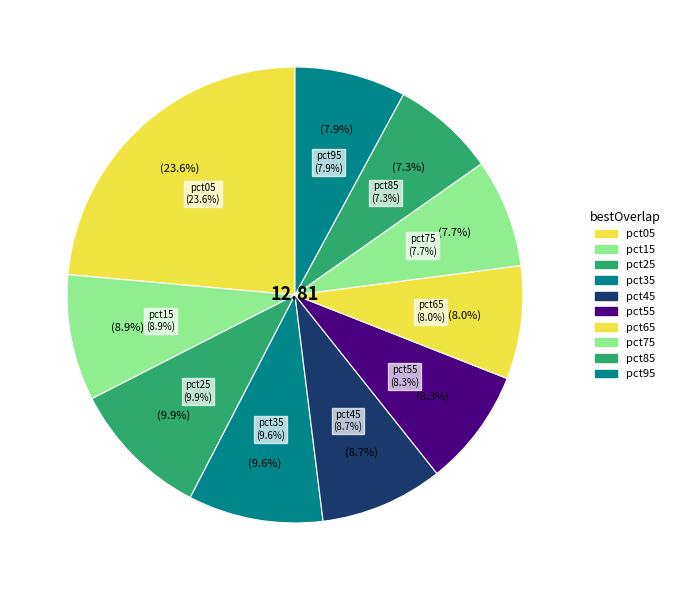

Which has a higher value, pct95 or pct25?

pct25